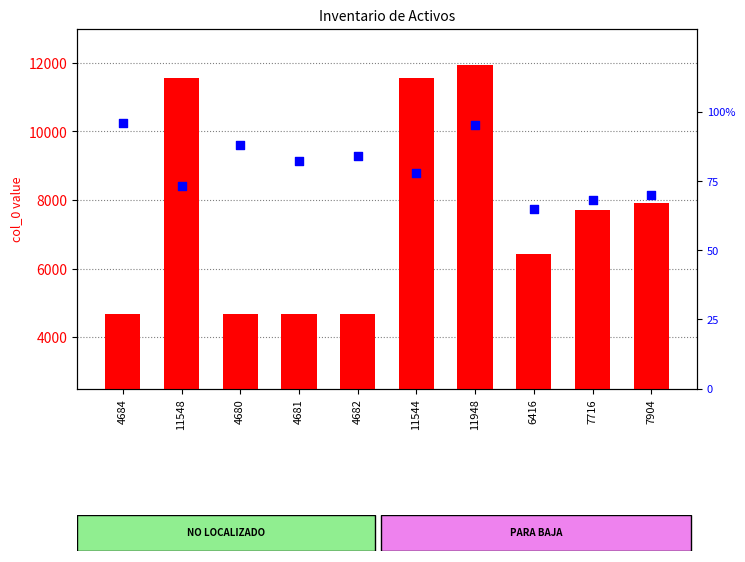

Which series reaches the maximum Y coordinate?

count